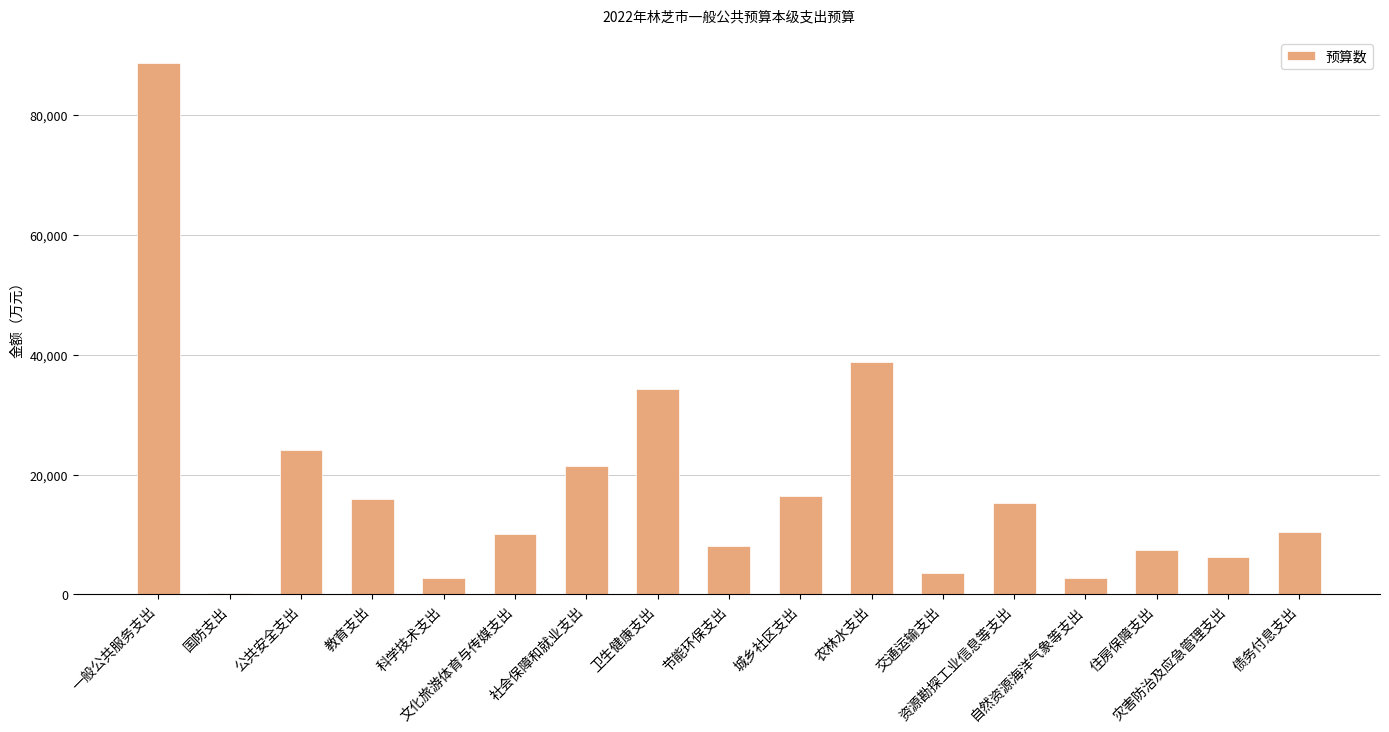

What is the maximum value shown in the chart?

88655.0